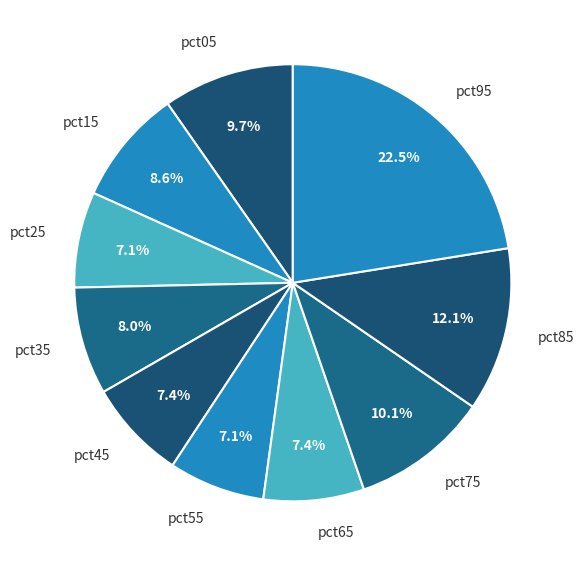

Does pct35 represent more than half of the total?

No